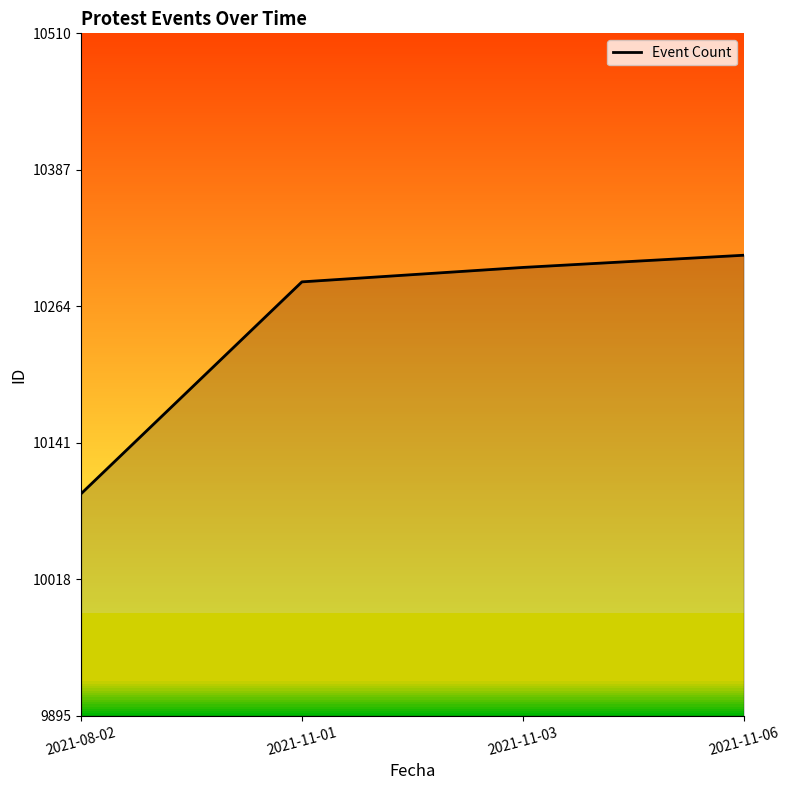

What is the difference between the values at 2021-11-03 and 2021-11-01?

13